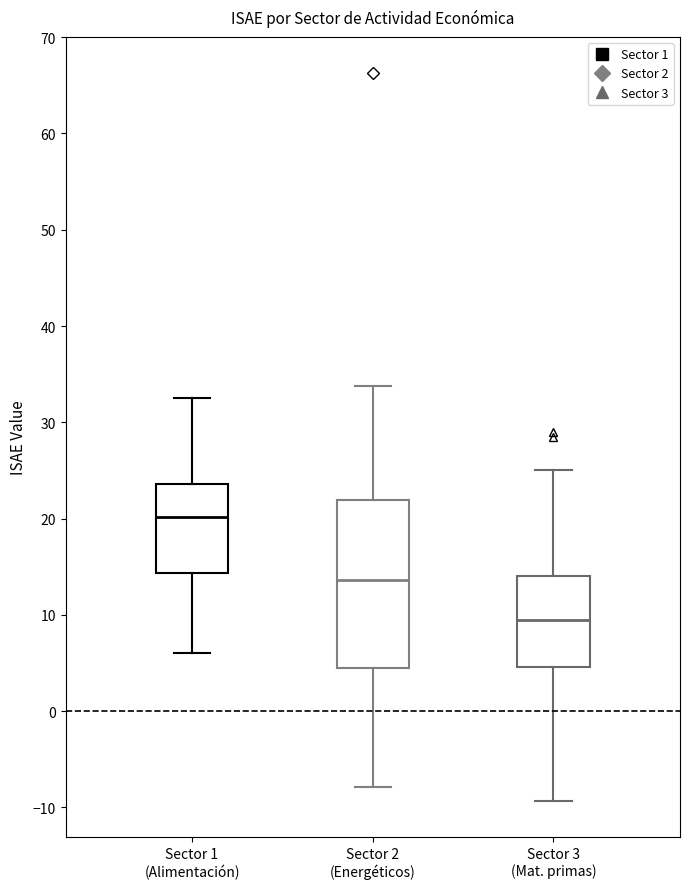

Which box's median line is the lowest?

Sector 3 (Mat. primas)